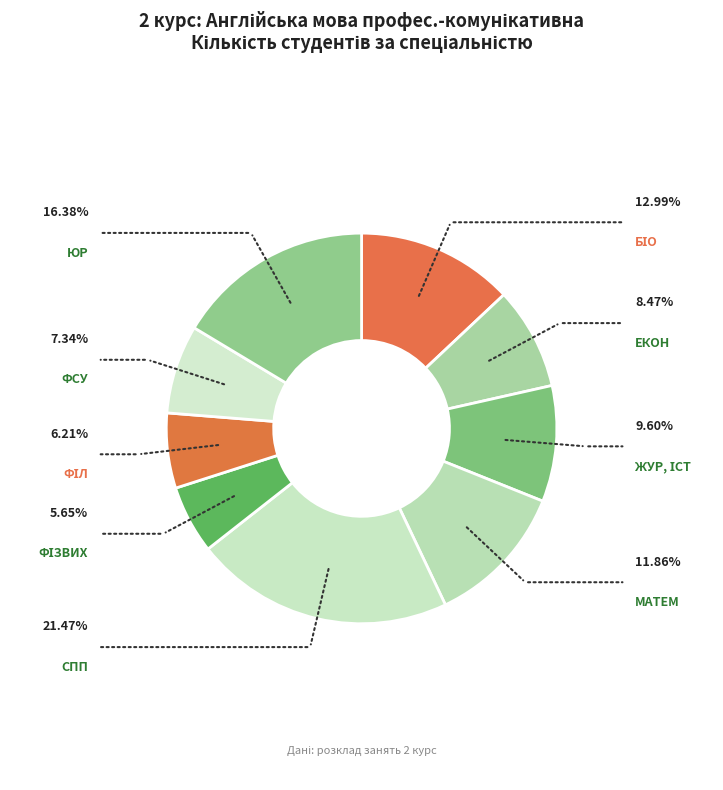

To the nearest percent, what is the average slice percentage?

11%